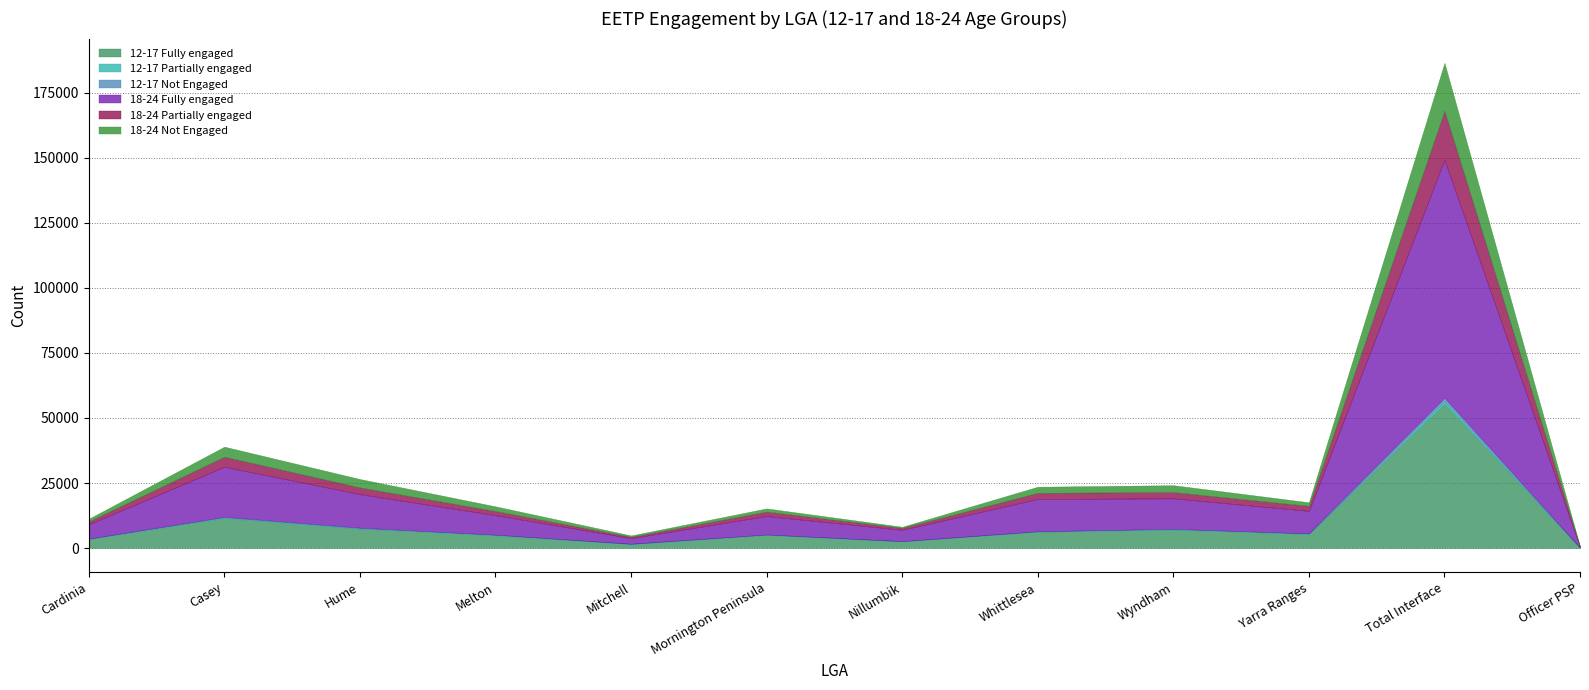

What is the value of the 12-17 Fully engaged point at the 7th from the left?

2614